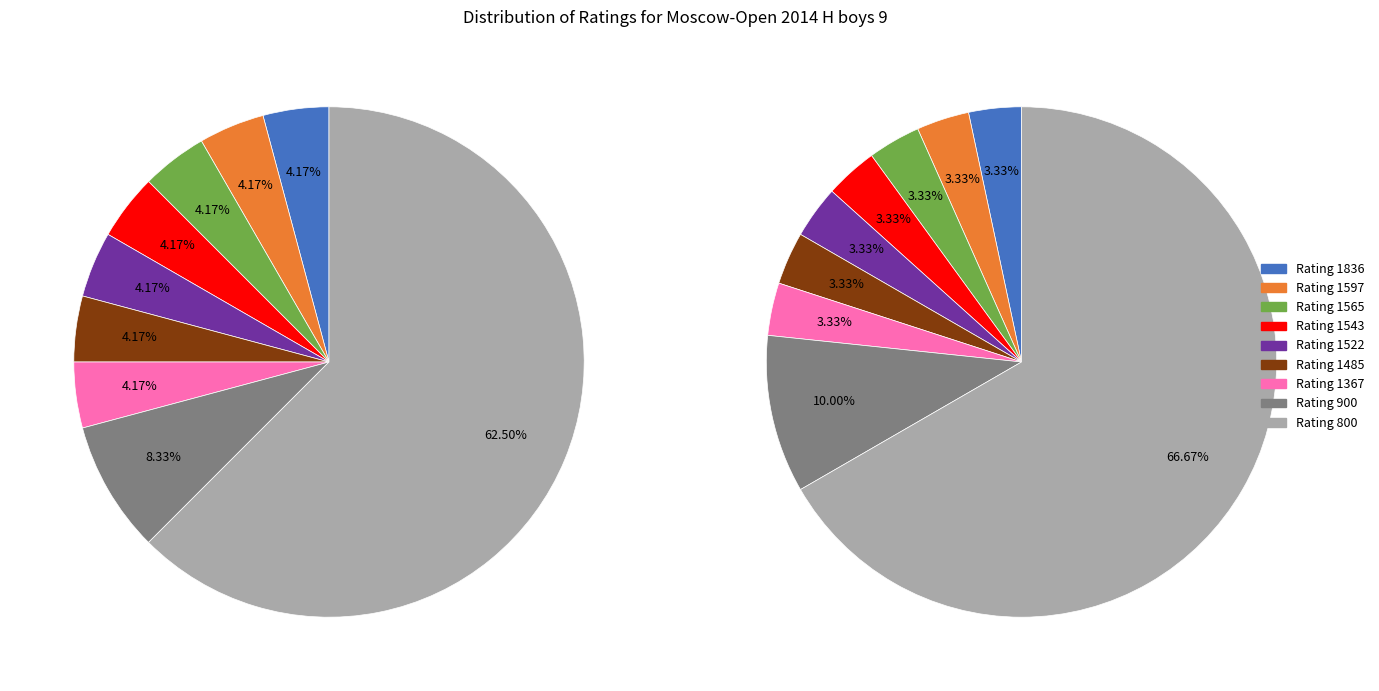

Approximately how many times larger is the value at 900 compared to 1543?

2.0